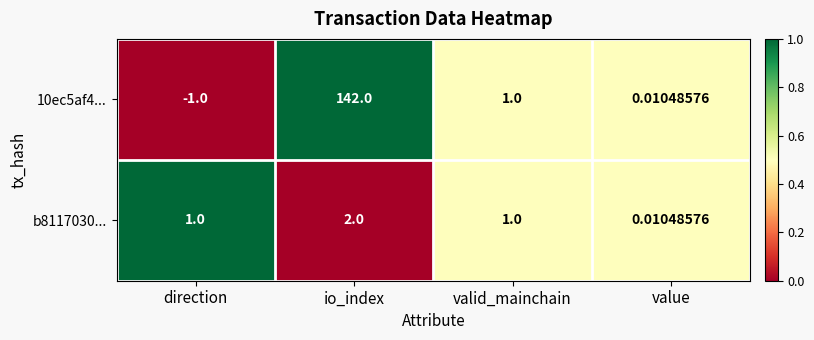

At which category is the sum across all series the highest?

io_index